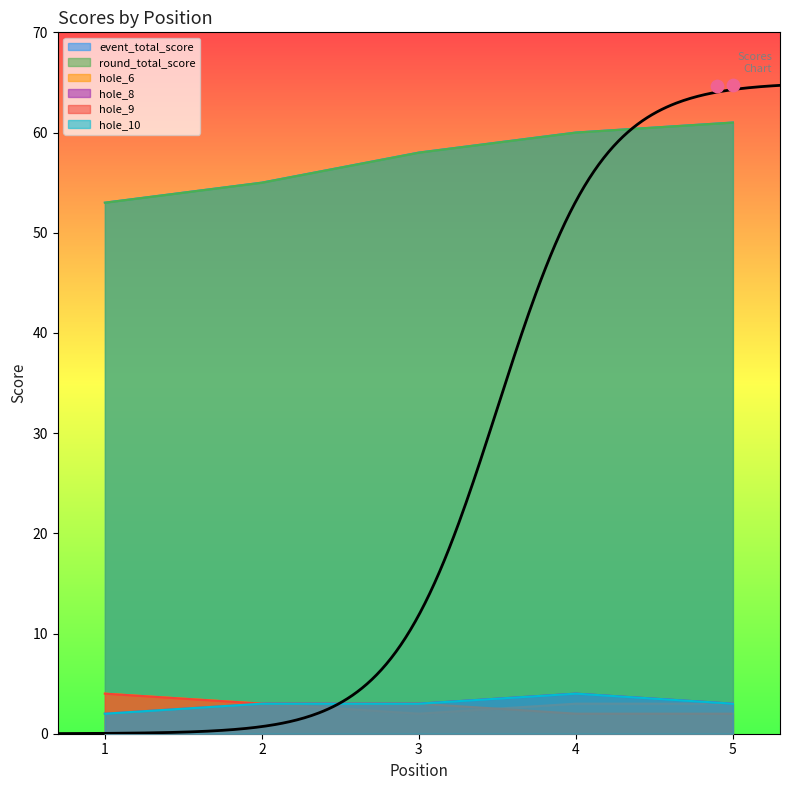

What is the total value across all series at 2?

122